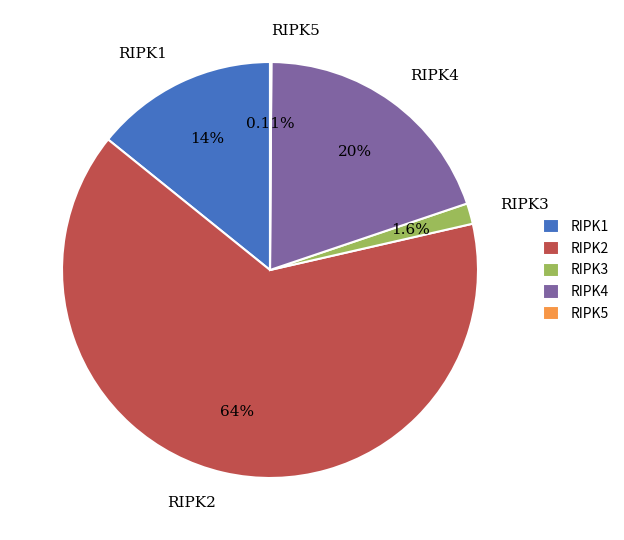

To the nearest percent, what percentage of the pie is RIPK1?

14%